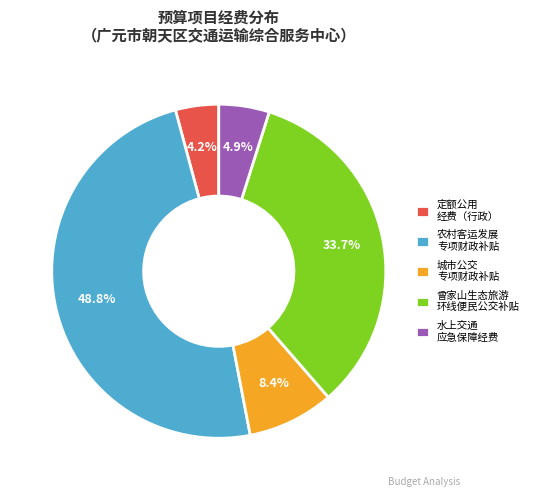

How many slices are in this pie chart?

5